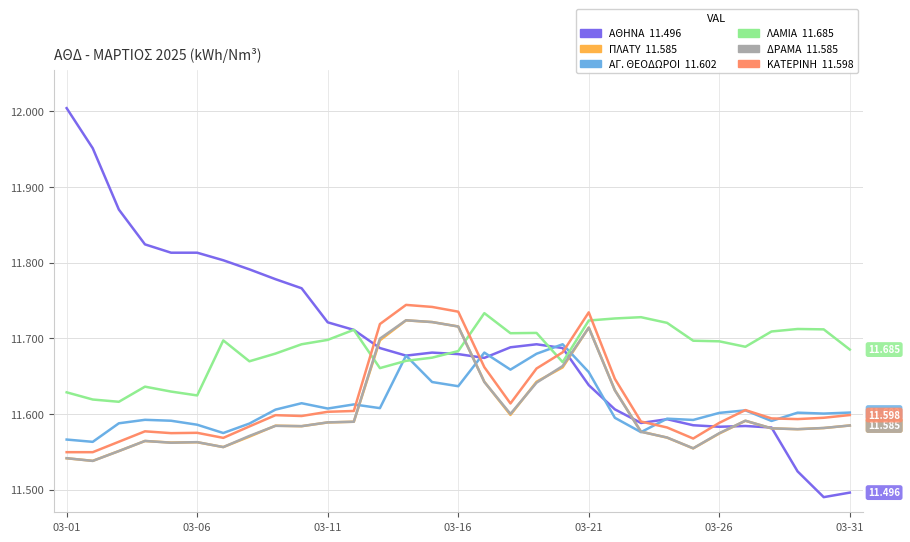

Which series has the largest total across all categories?

ΑΘΗΝΑ